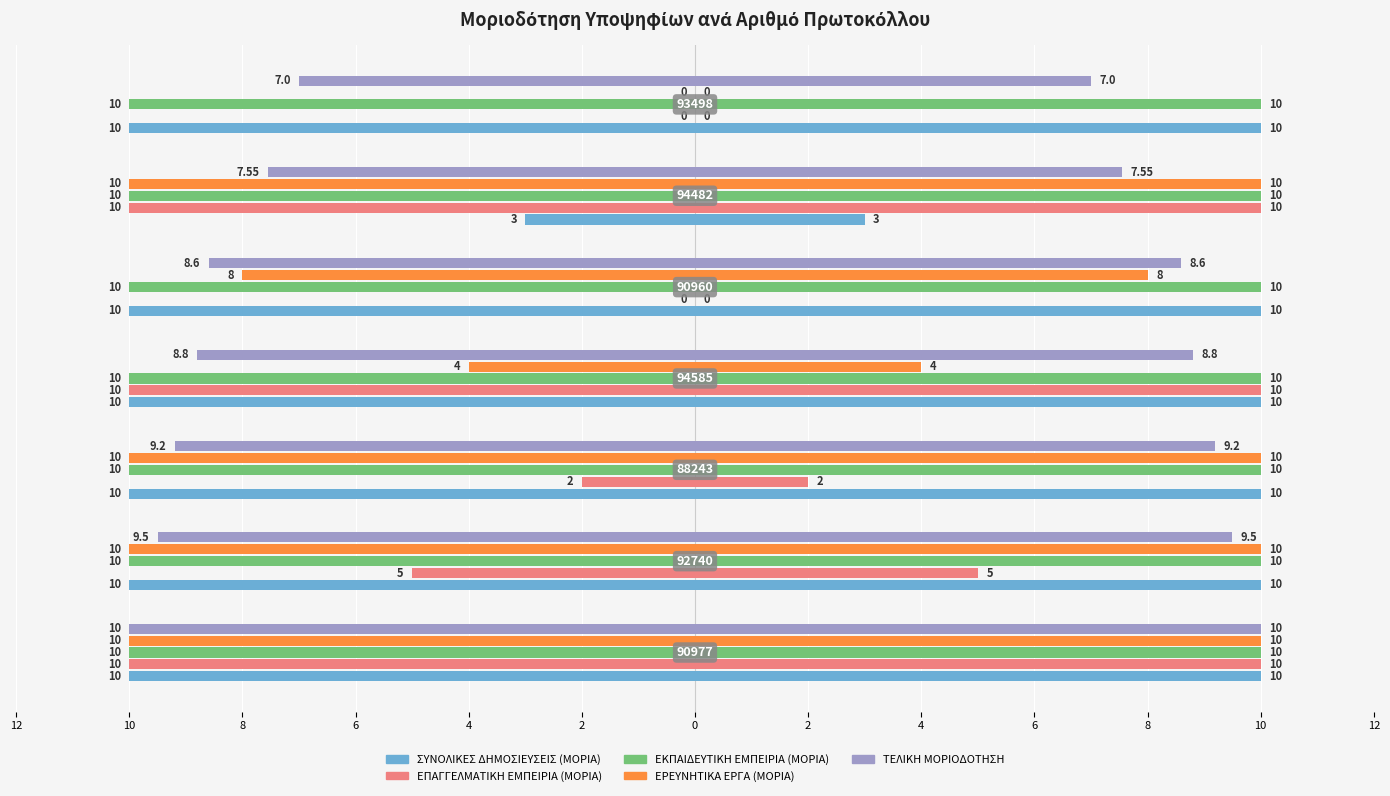

What is the label of the 3rd bar from the right?

10